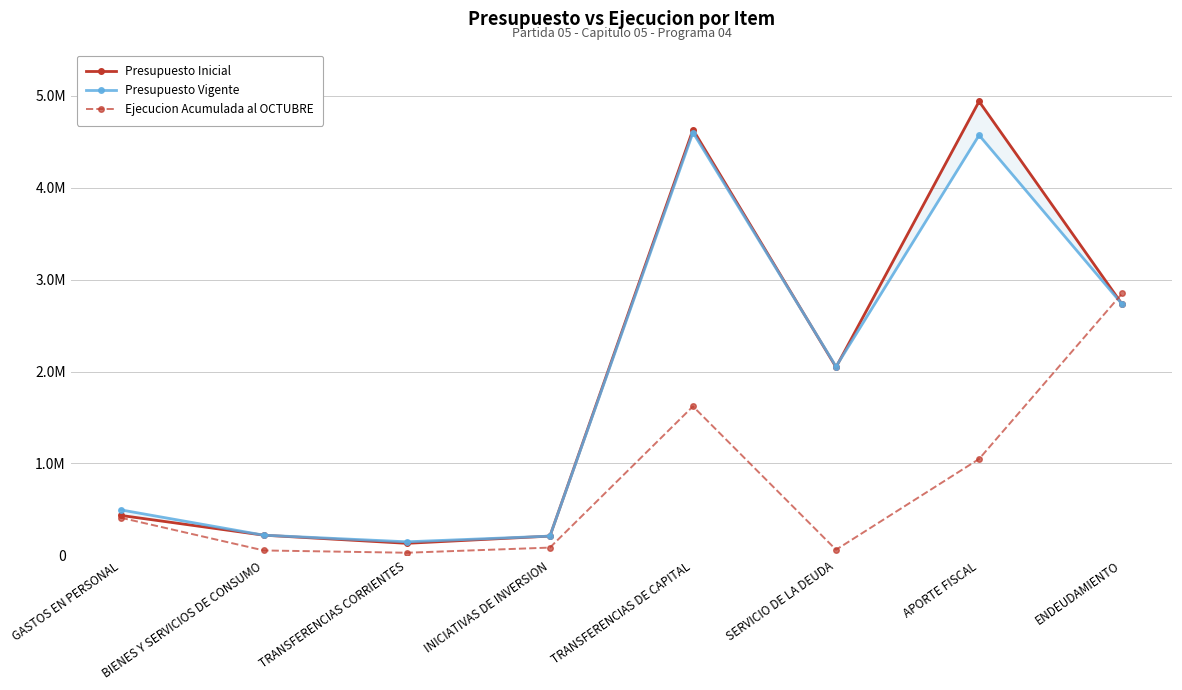

Reading left to right, transcribe all the data shown in this chart.

Presupuesto Inicial: GASTOS EN PERSONAL=434037	BIENES Y SERVICIOS DE CONSUMO=218861	TRANSFERENCIAS CORRIENTES=130259	INICIATIVAS DE INVERSION=208821	TRANSFERENCIAS DE CAPITAL=4633256	SERVICIO DE LA DEUDA=2047592	APORTE FISCAL=4940558	ENDEUDAMIENTO=2732988
Presupuesto Vigente: GASTOS EN PERSONAL=494535	BIENES Y SERVICIOS DE CONSUMO=218861	TRANSFERENCIAS CORRIENTES=146759	INICIATIVAS DE INVERSION=208821	TRANSFERENCIAS DE CAPITAL=4601756	SERVICIO DE LA DEUDA=2054637	APORTE FISCAL=4572786	ENDEUDAMIENTO=2732988
Ejecucion Acumulada al OCTUBRE: GASTOS EN PERSONAL=408935	BIENES Y SERVICIOS DE CONSUMO=52676	TRANSFERENCIAS CORRIENTES=27899	INICIATIVAS DE INVERSION=83842	TRANSFERENCIAS DE CAPITAL=1621118	SERVICIO DE LA DEUDA=60556	APORTE FISCAL=1048381	ENDEUDAMIENTO=2849925